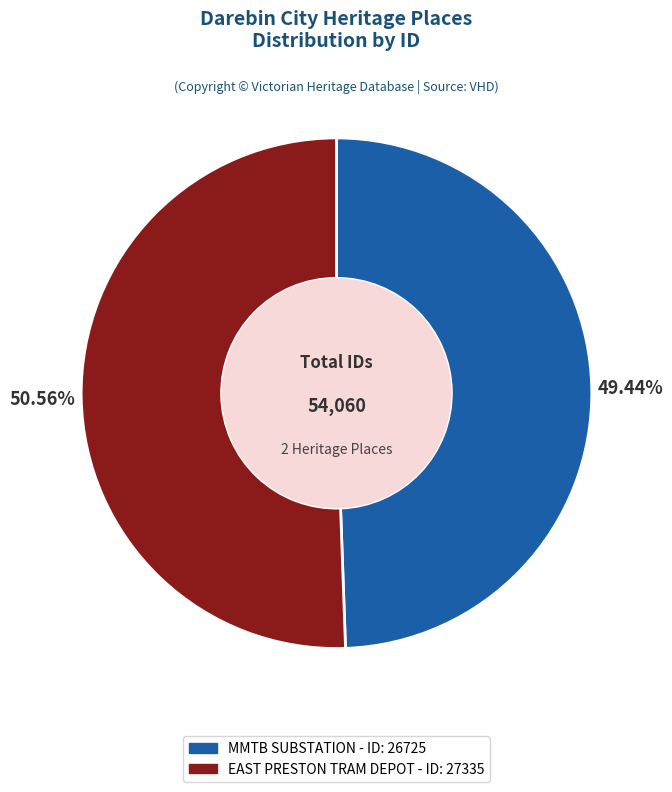

Is it true that MMTB SUBSTATION is 49% of the pie?

True